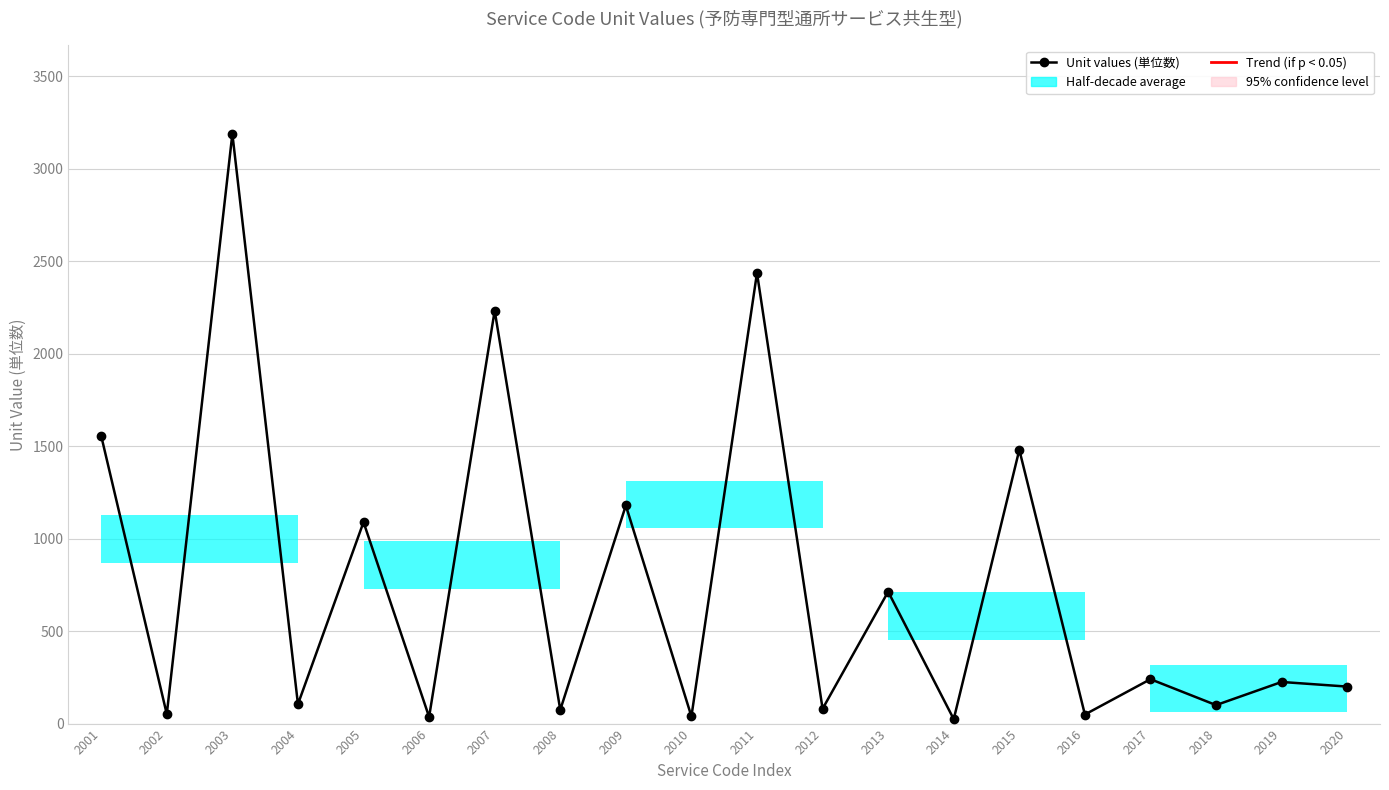

What is the difference between the maximum and minimum values?

3164